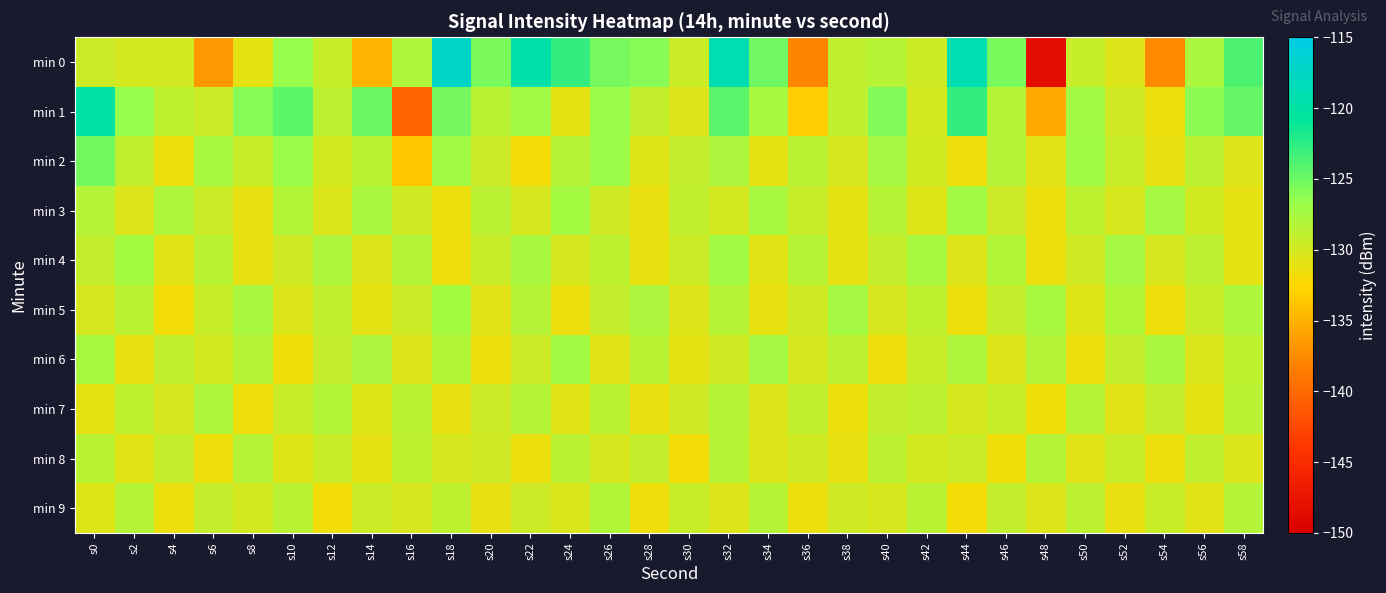

How many distinct data groups are displayed?

10